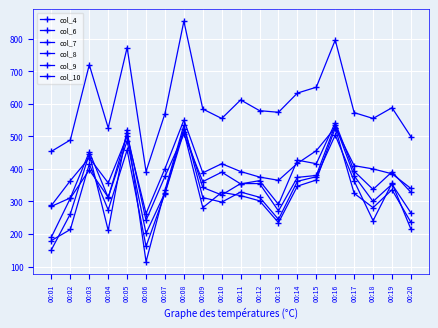

How many lines are shown in the chart?

6